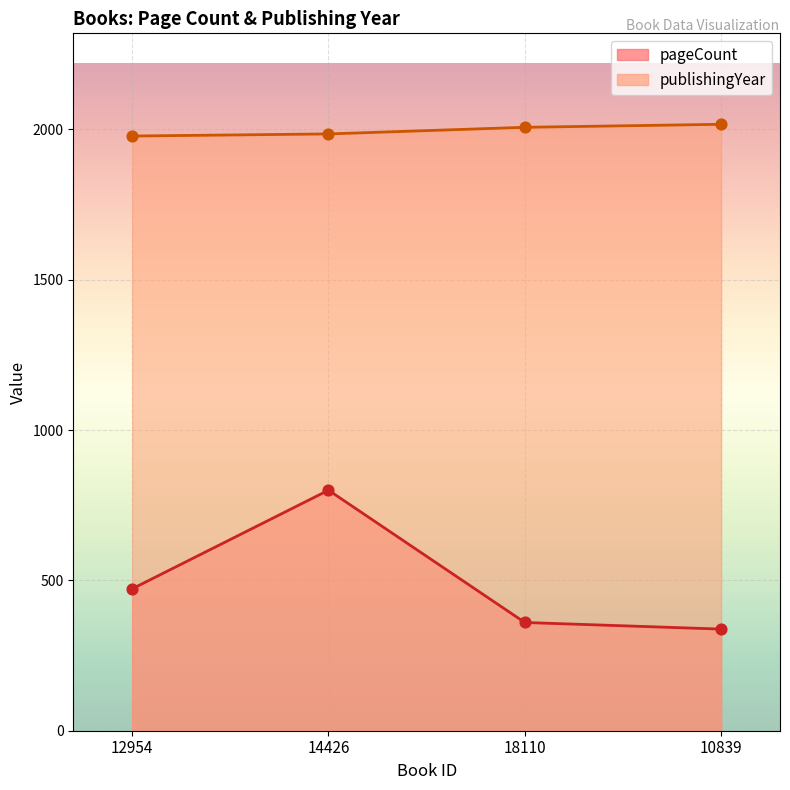

At which category is the sum across all series the highest?

14426